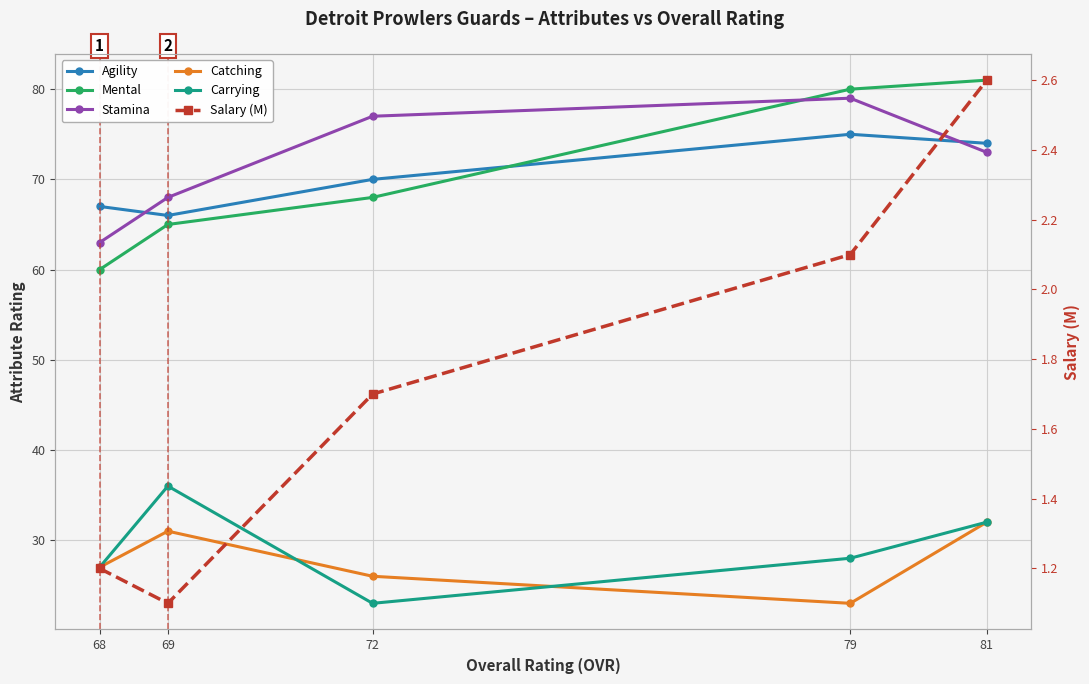

True or false: Agility has more than 0 points higher than both neighbors.

True